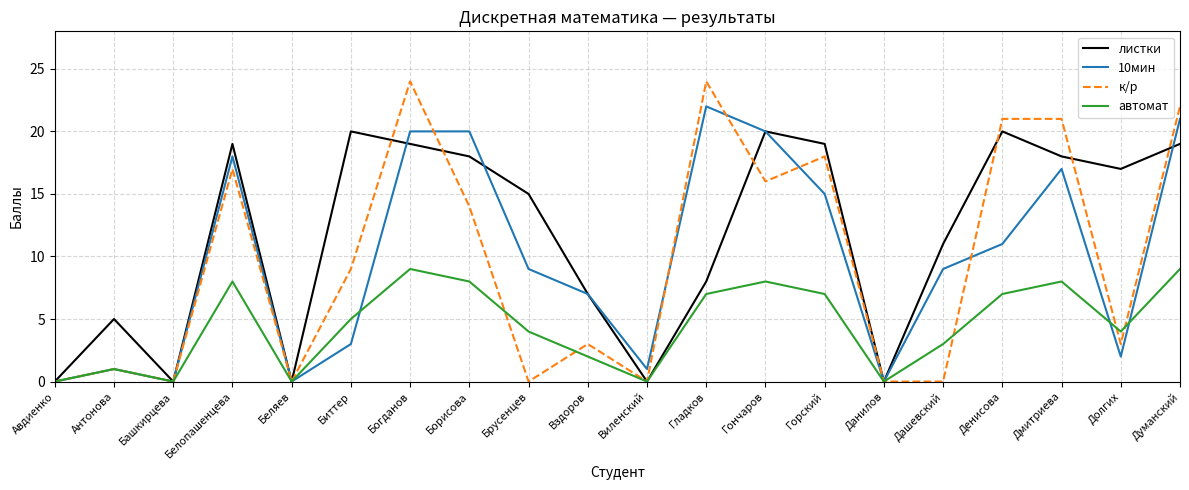

What is the spread (max minus min) of values at Гладков?

17